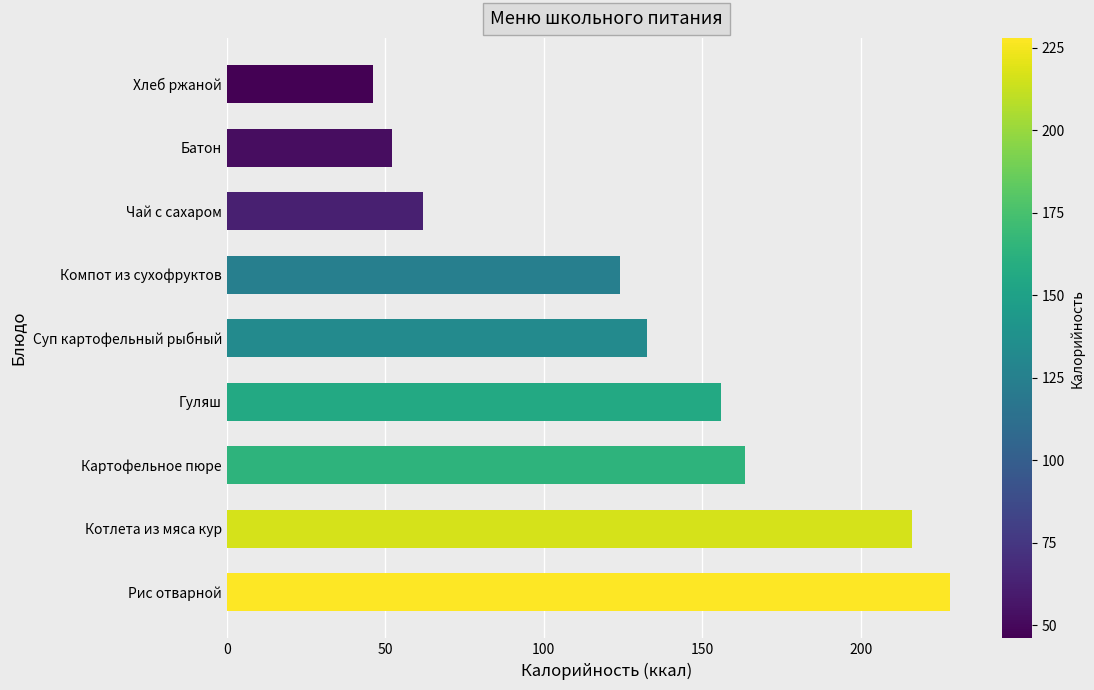

Rank the categories by value from highest to lowest.

Рис отварной, Котлета из мяса кур, Картофельное пюре, Гуляш, Суп картофельный рыбный, Компот из сухофруктов, Чай с сахаром, Батон, Хлеб ржаной